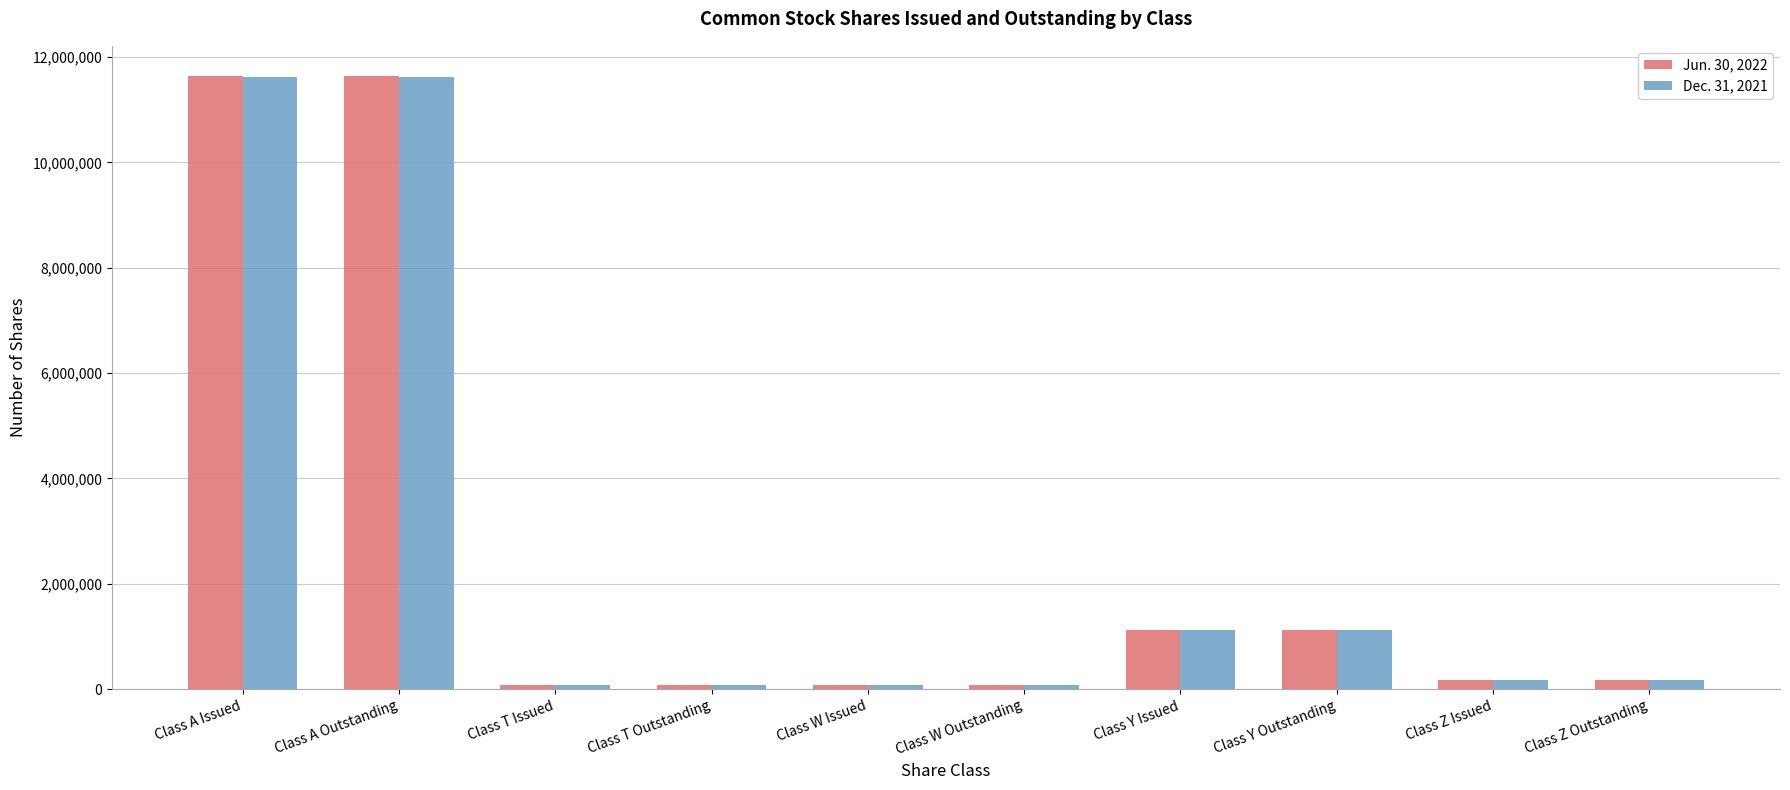

What is the difference between the second highest and second lowest values in the Dec. 31, 2021 series?

11550332